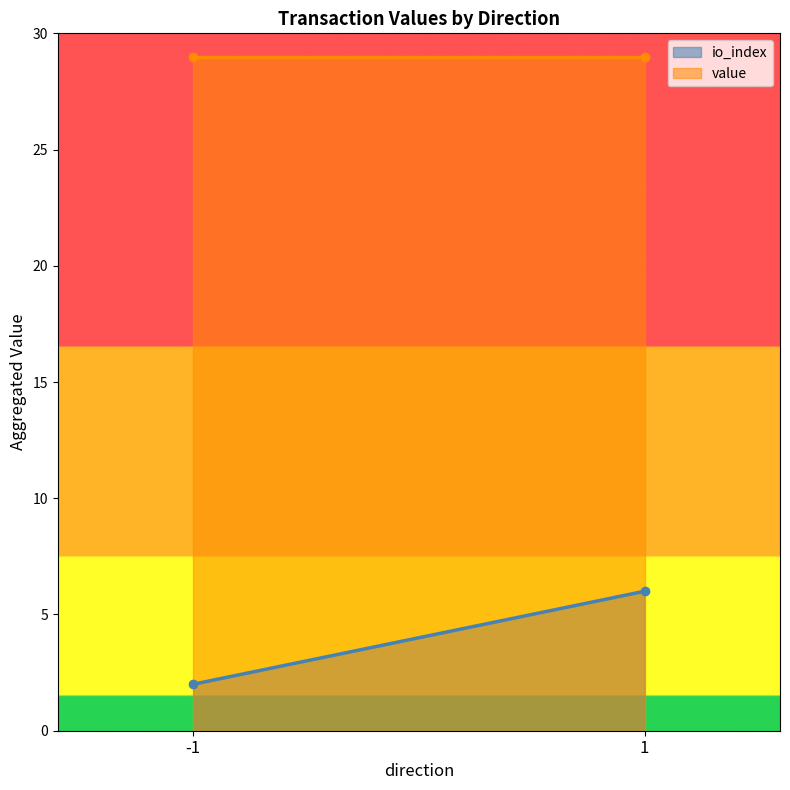

List the series in order of their peak value, highest first.

value, io_index